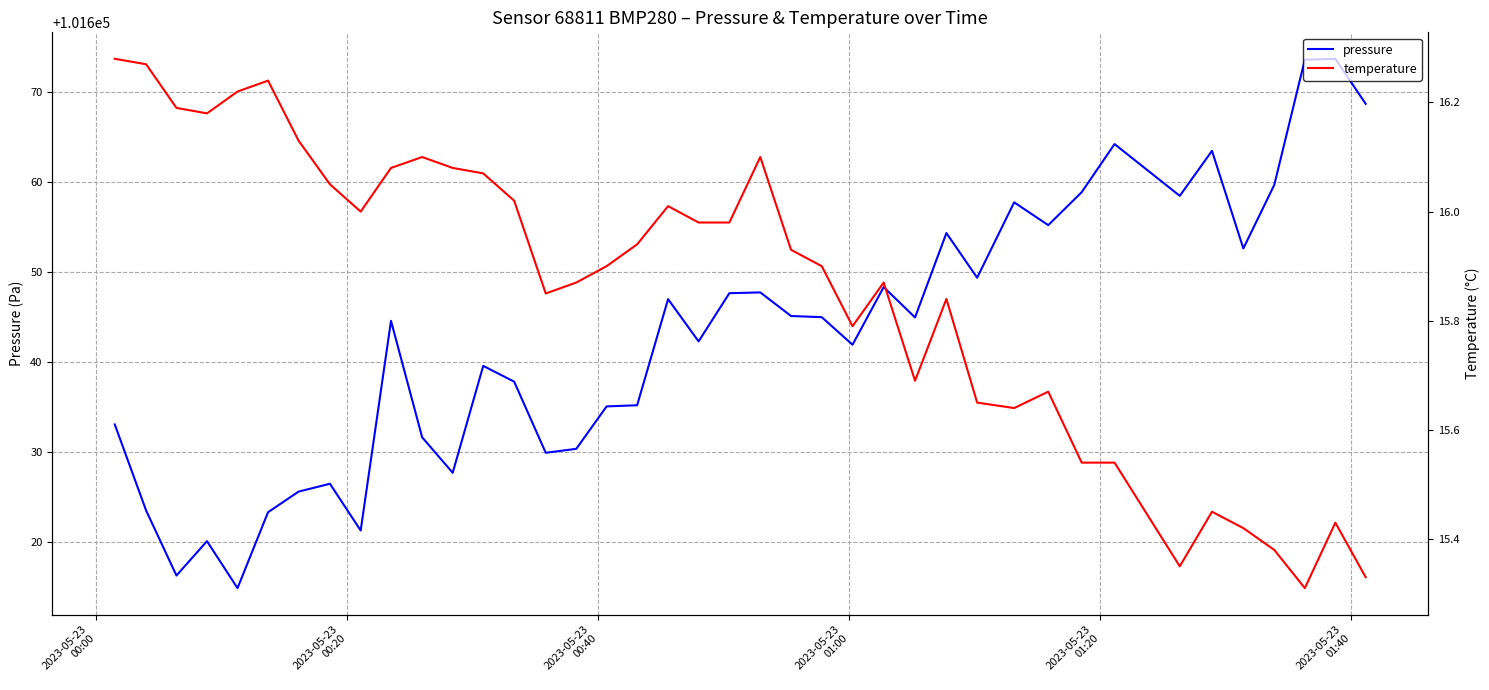

Rank the series by their average value, from lowest to highest.

temperature, pressure